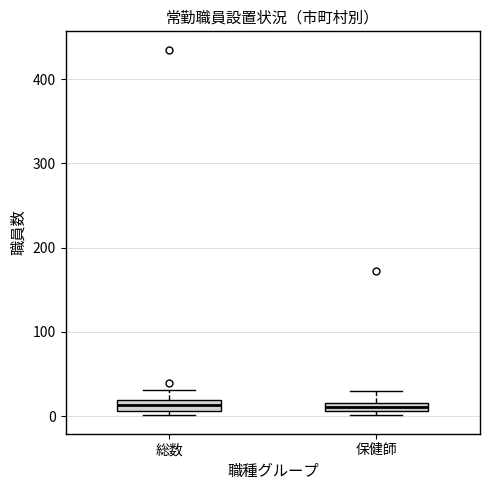

Where is the upper edge of the box for 保健師 on the y-axis? The values are not printed on the chart, so give them approximately, as read against the axis.

20